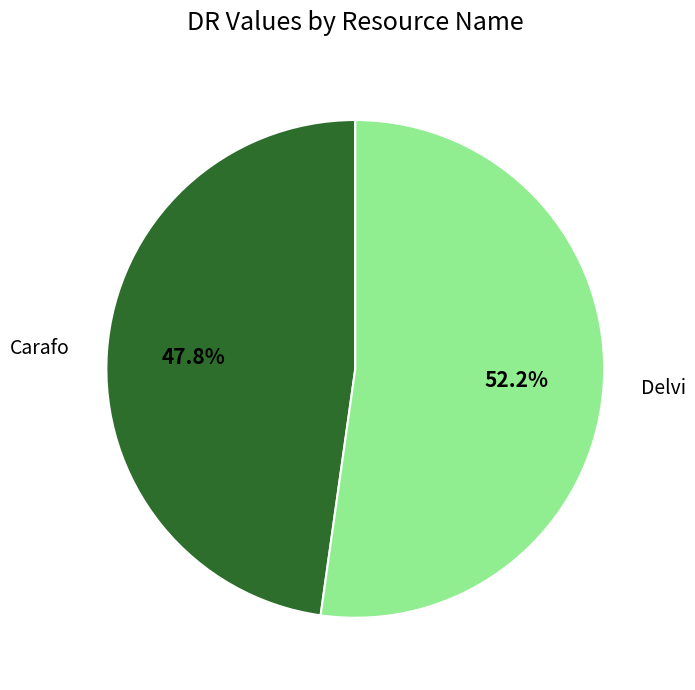

Does Delvi account for over 50% of the chart?

Yes